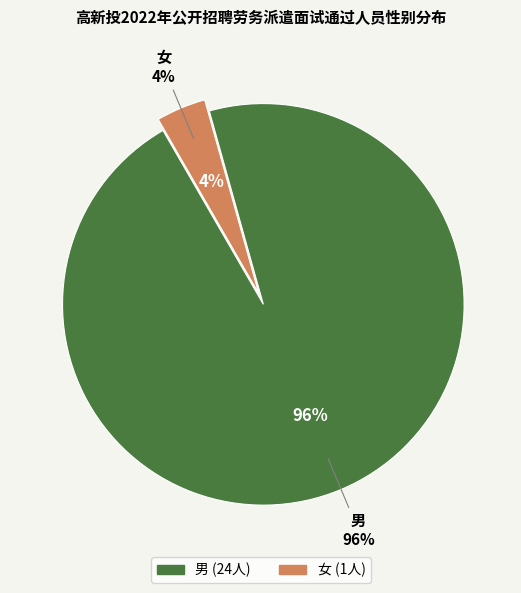

Is it true that 男 is 96% of the pie?

True